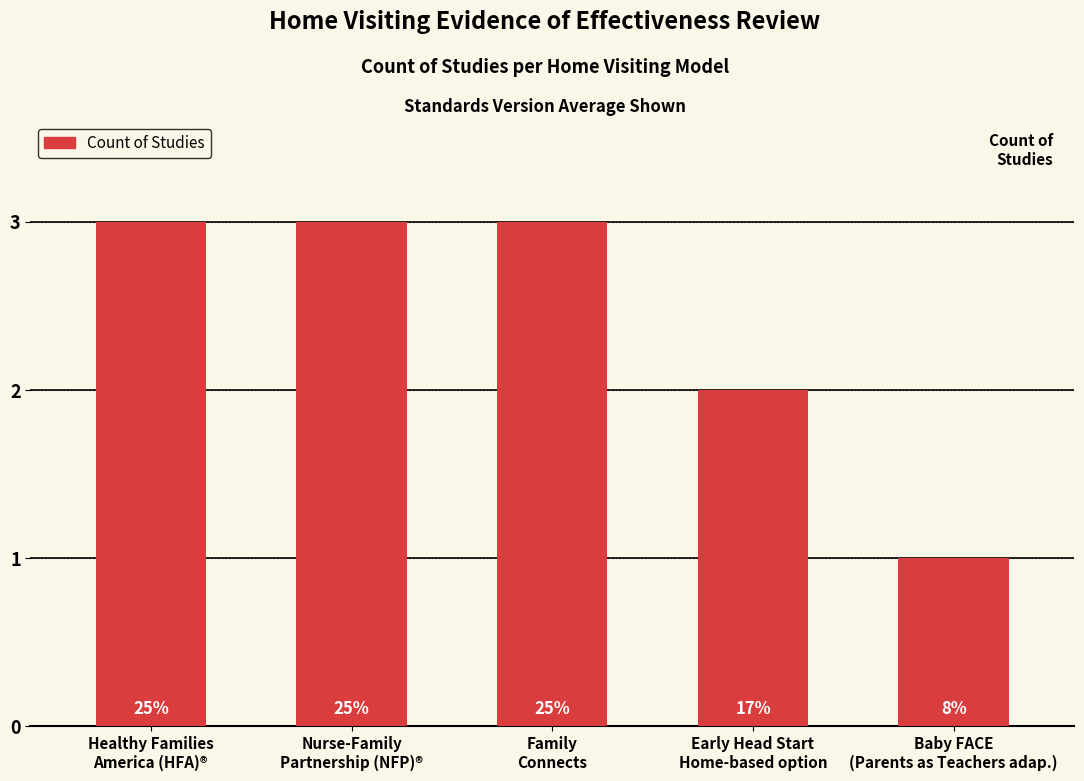

Reading left to right, list all the values displayed in this chart.

3	3	3	2	1